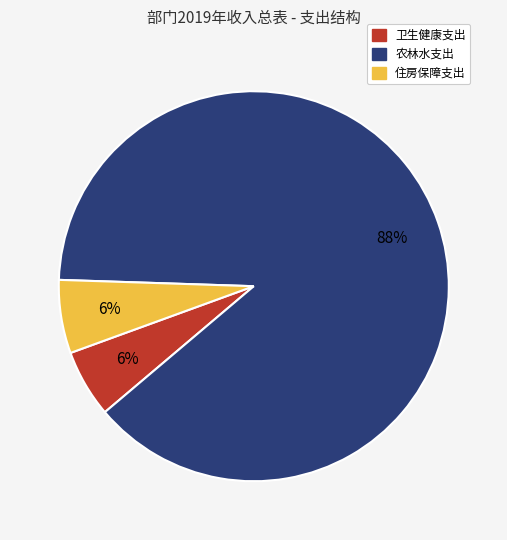

Do 农林水支出 and 卫生健康支出 together represent more than half of the pie?

Yes